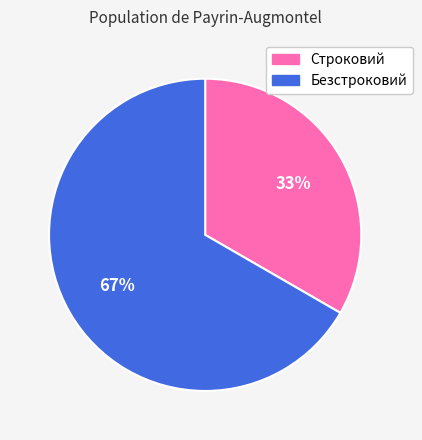

To the nearest percent, what is the combined percentage of Строковий and Безстроковий?

100%